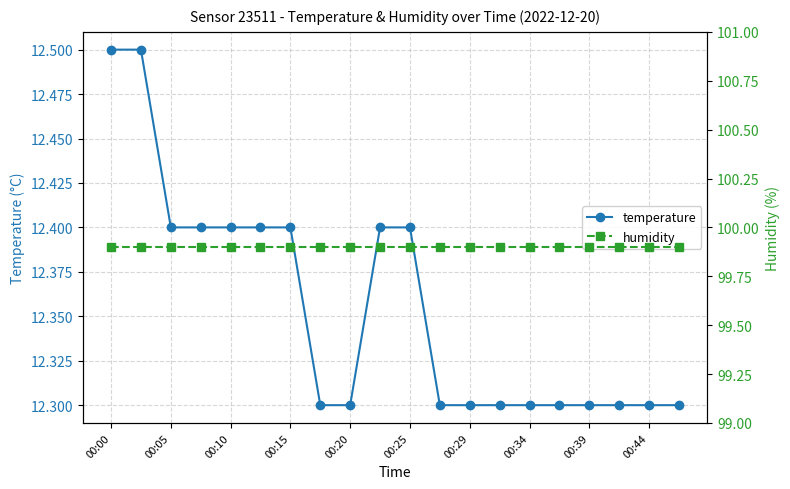

Which series has the largest total across all categories?

humidity